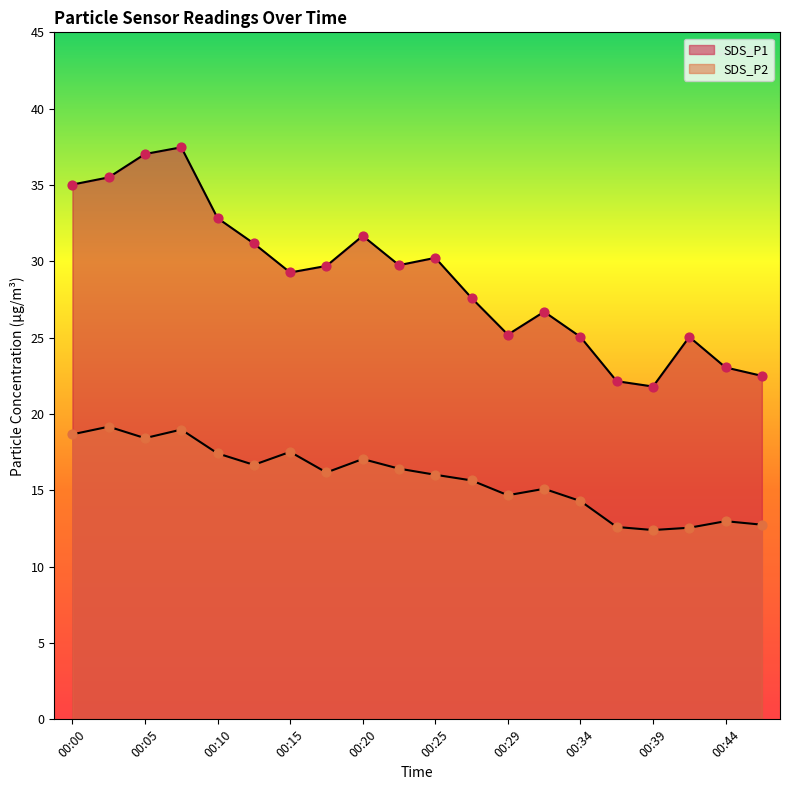

Is the value of SDS_P1 at 00:12 greater than the value of SDS_P2 at 00:02?

Yes